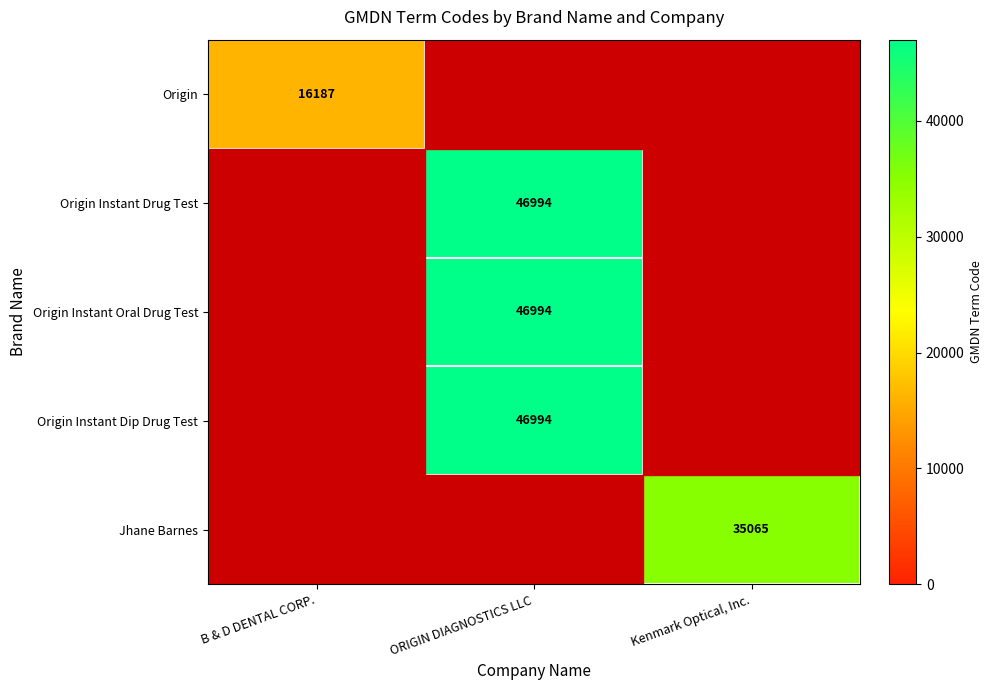

True or false: Jhane Barnes has a value of 51781 at Kenmark Optical, Inc..

False